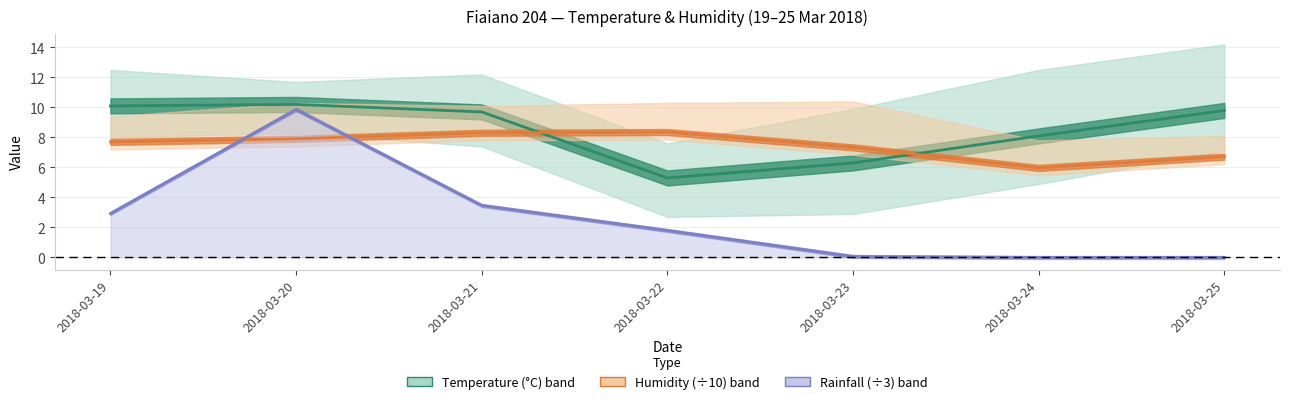

Reading left to right, extract all data points from this chart.

Temp MED line: 2018-03-19=10.1	2018-03-20=10.2	2018-03-21=9.7	2018-03-22=5.3	2018-03-23=6.3	2018-03-24=8.1	2018-03-25=9.8
Humidity MED line: 2018-03-19=7.7	2018-03-20=7.9	2018-03-21=8.3	2018-03-22=8.4	2018-03-23=7.3	2018-03-24=6.0	2018-03-25=6.7
Rainfall line: 2018-03-19=2.9	2018-03-20=9.9	2018-03-21=3.5	2018-03-22=1.8	2018-03-23=0.1	2018-03-24=0.0	2018-03-25=0.0